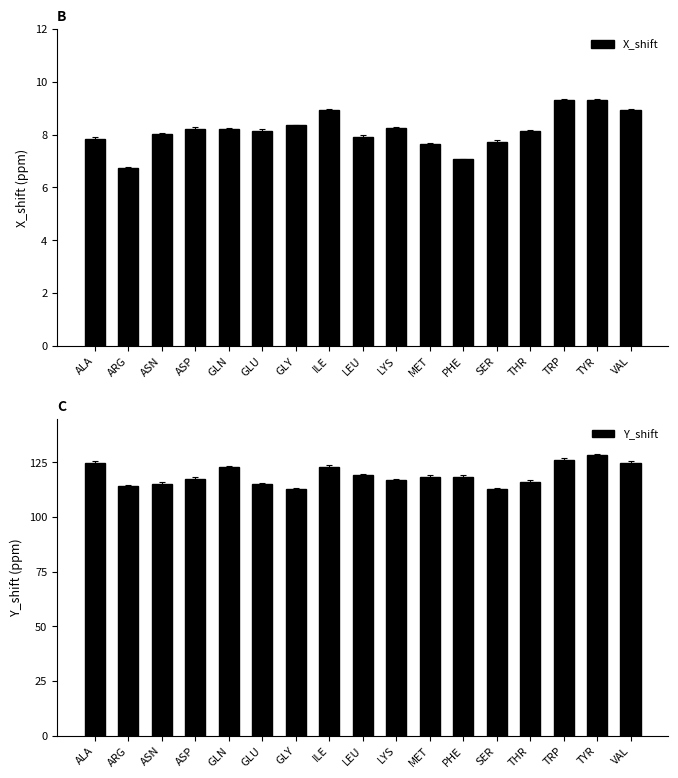

Reading left to right, list all the values displayed in this chart.

X_shift: 7.8	6.7	8.0	8.2	8.2	8.2	8.3	8.9	7.9	8.3	7.6	7.1	7.7	8.1	9.3	9.3	8.9
Y_shift: 124.8	114.0	115.3	117.3	122.9	114.9	112.6	123.1	119.1	116.9	118.4	118.4	112.7	115.9	126.3	128.2	124.5